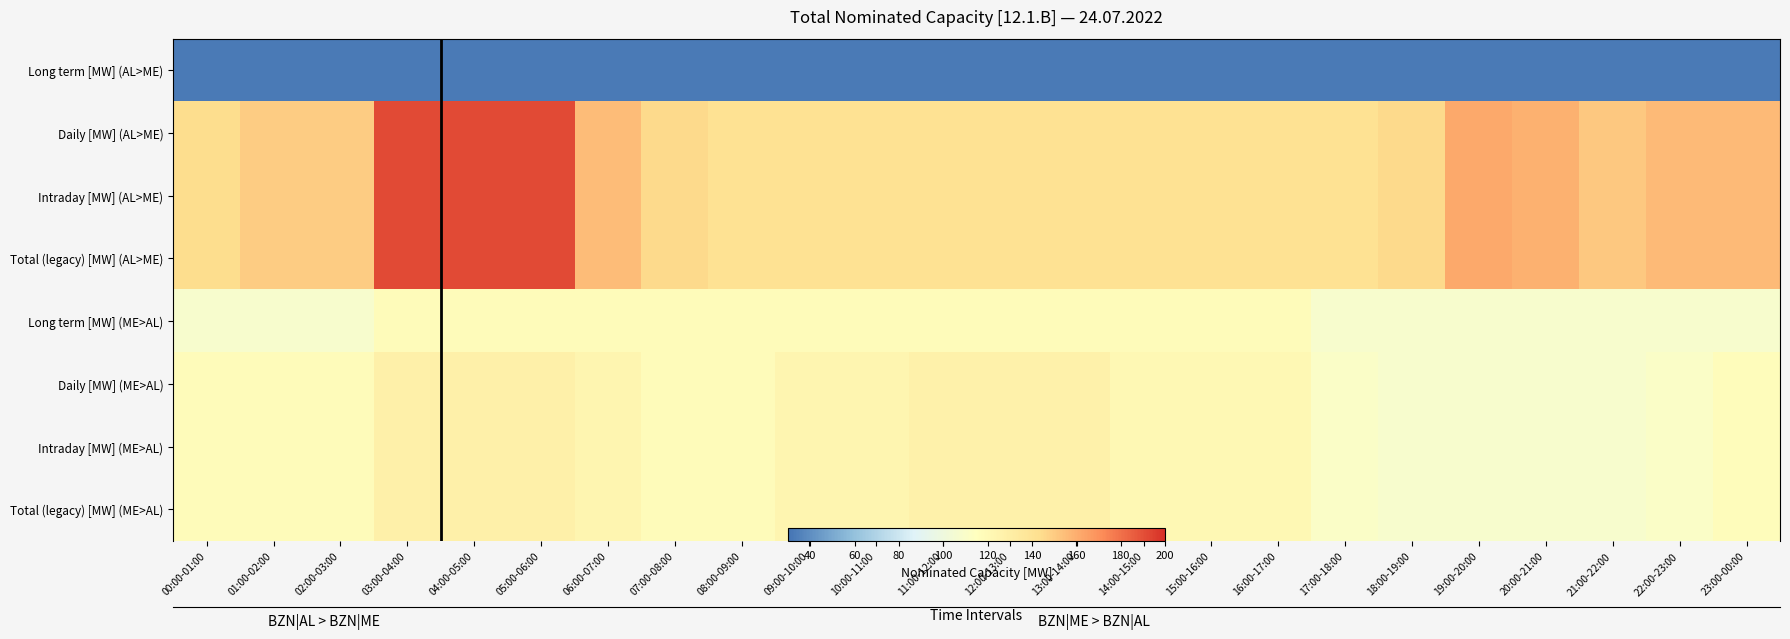

What is the total value across all series at 22:00-23:00?

941